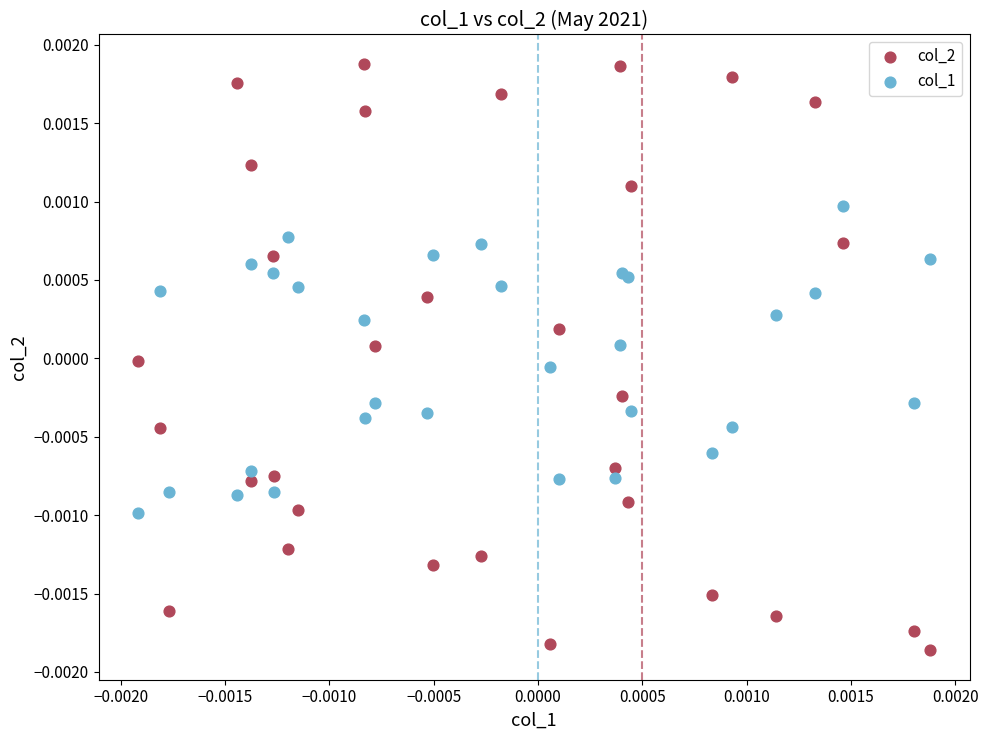

Which series reaches the minimum Y coordinate?

col_2